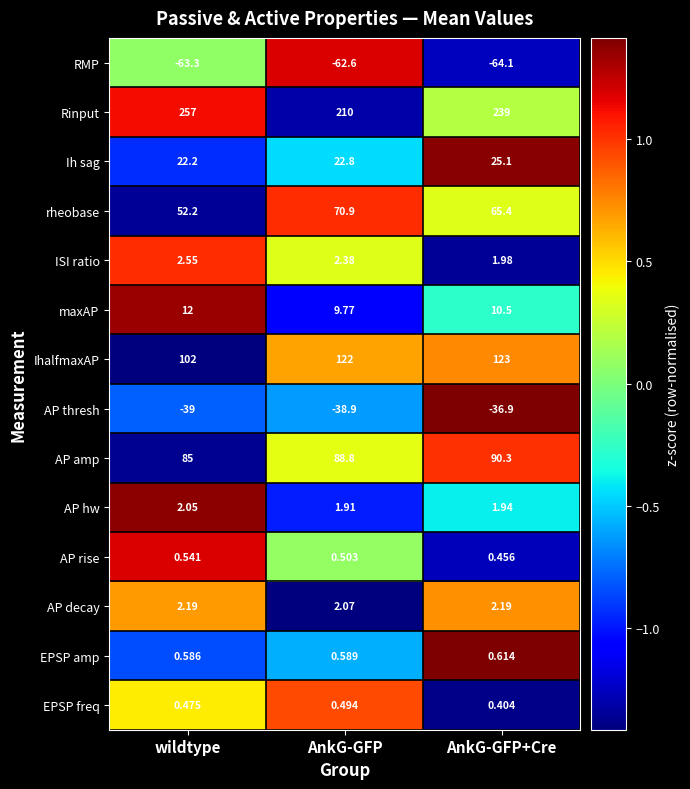

List the series in order of their peak value, lowest first.

RMP, AP thresh, EPSP freq, AP rise, EPSP amp, AP hw, AP decay, ISI ratio, maxAP, Ih sag, rheobase, AP amp, IhalfmaxAP, Rinput